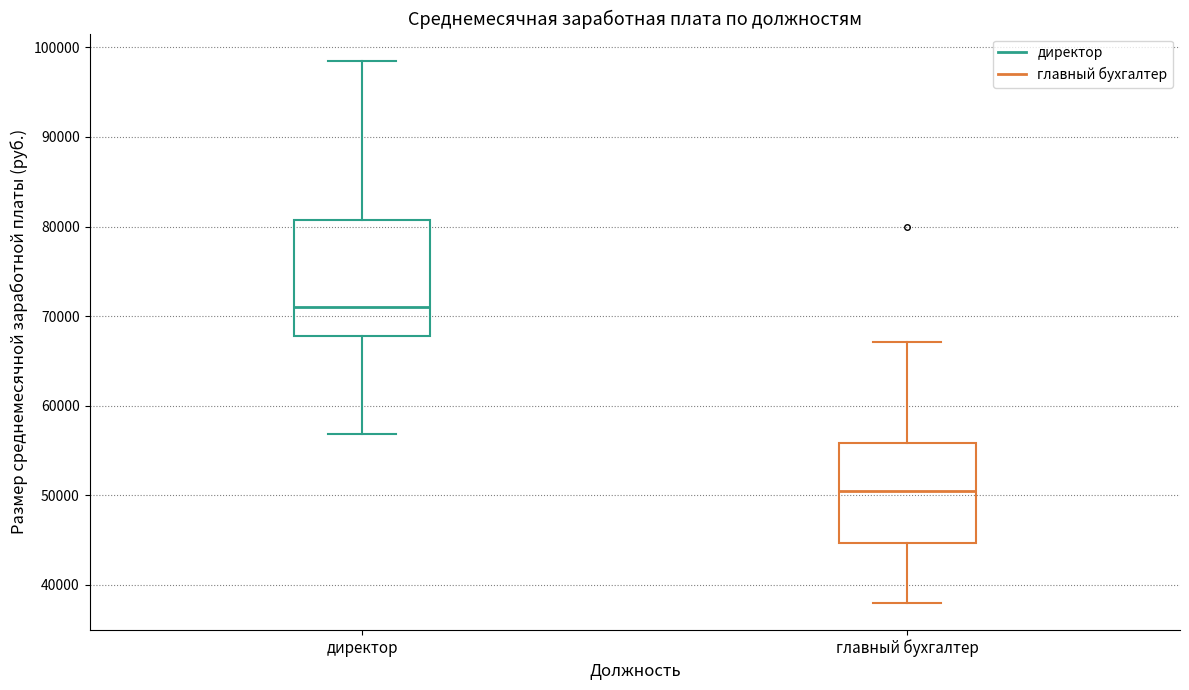

Where is the lower edge of the box for директор on the y-axis? The values are not printed on the chart, so give them approximately, as read against the axis.

68000